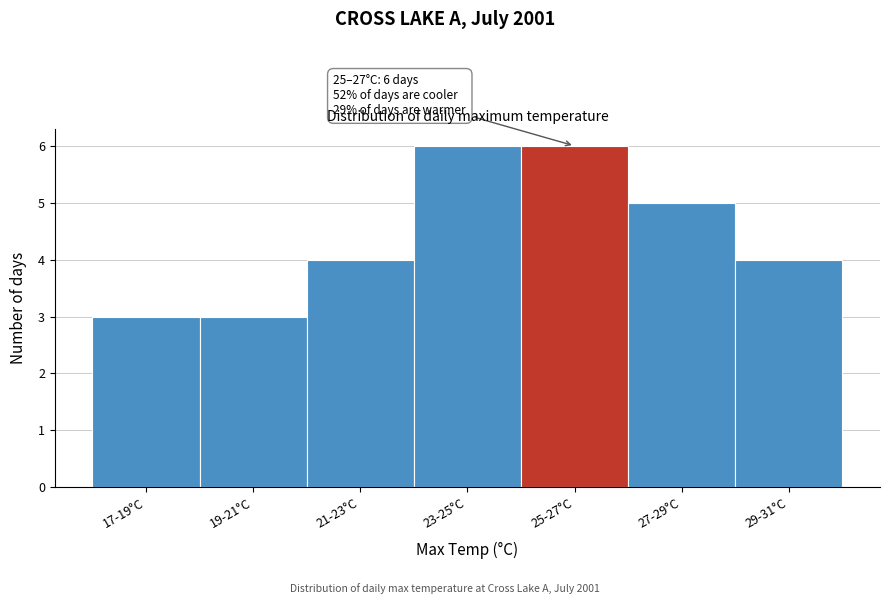

Reading right to left, what are all the values shown in this chart?

4	5	6	6	4	3	3